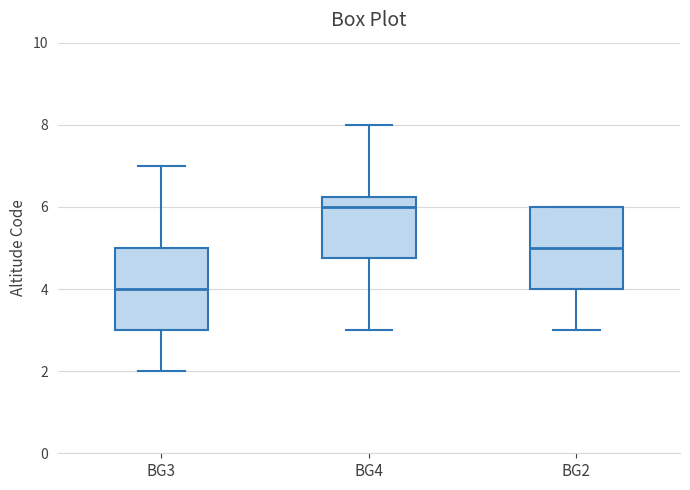

Reading left to right, read every box against the y-axis: the position of its median line, the range the box covers, and the ends of its whiskers. The values are not printed on the chart, so give them approximately, as read against the axis.

BG3: median 4.0, box 3.0 to 5.0, whiskers 2.0 to 7.0
BG4: median 6.0, box 4.8 to 6.2, whiskers 3.0 to 8.0
BG2: median 5.0, box 4.0 to 6.0, whiskers 3.0 to 6.0